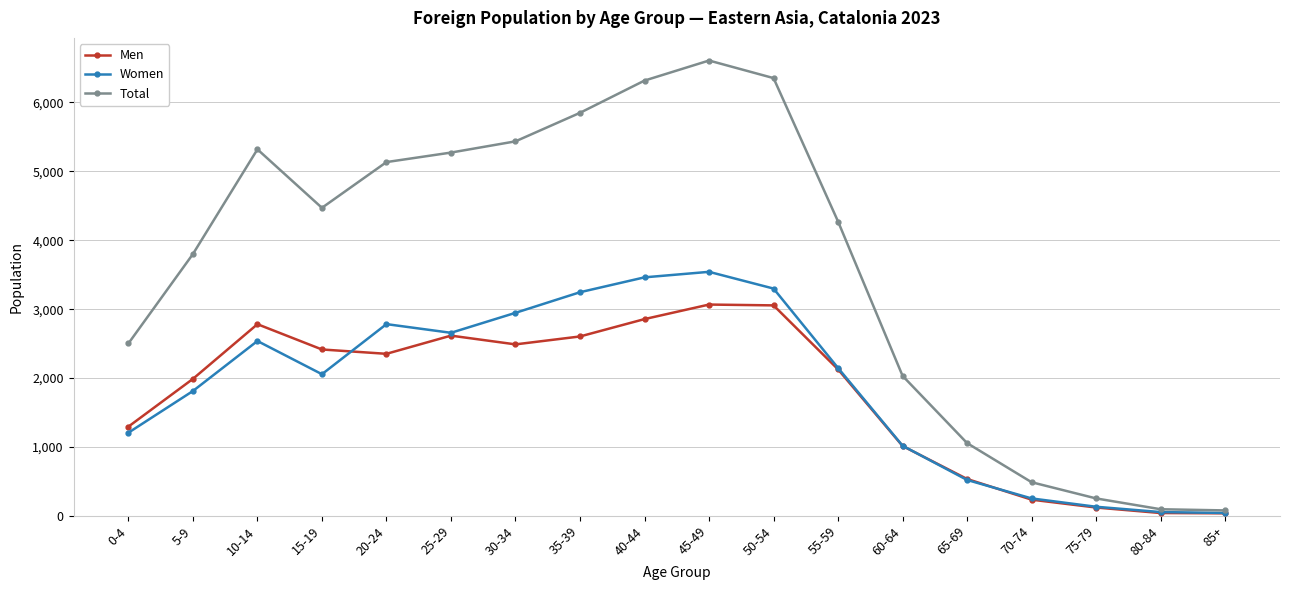

At which category does Women reach its first local peak?

10-14